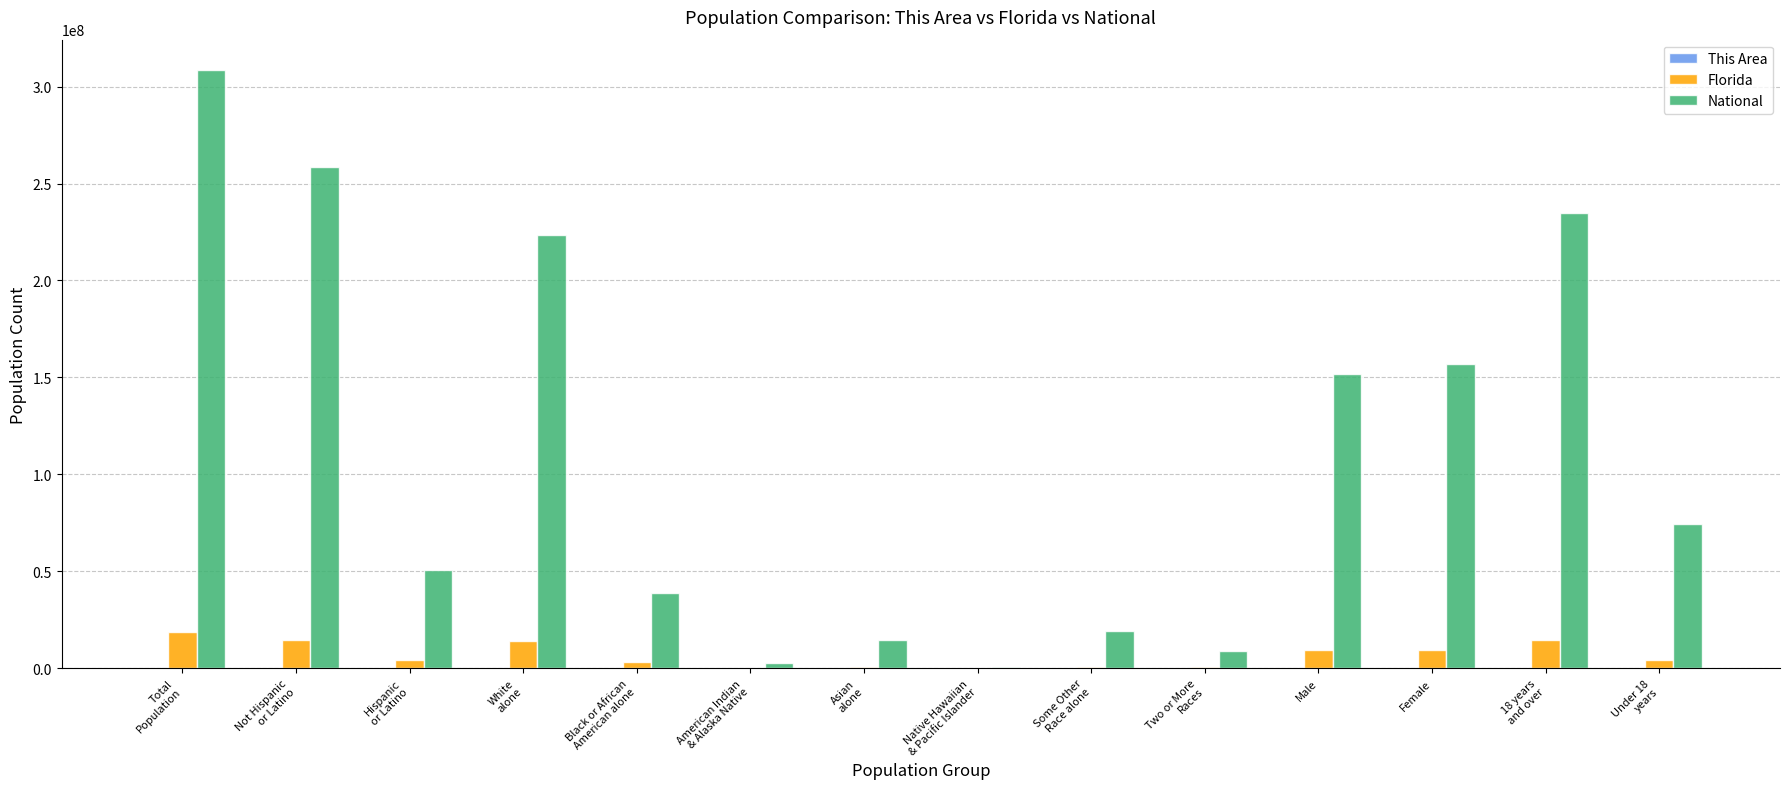

What is the greatest value displayed?

308745538